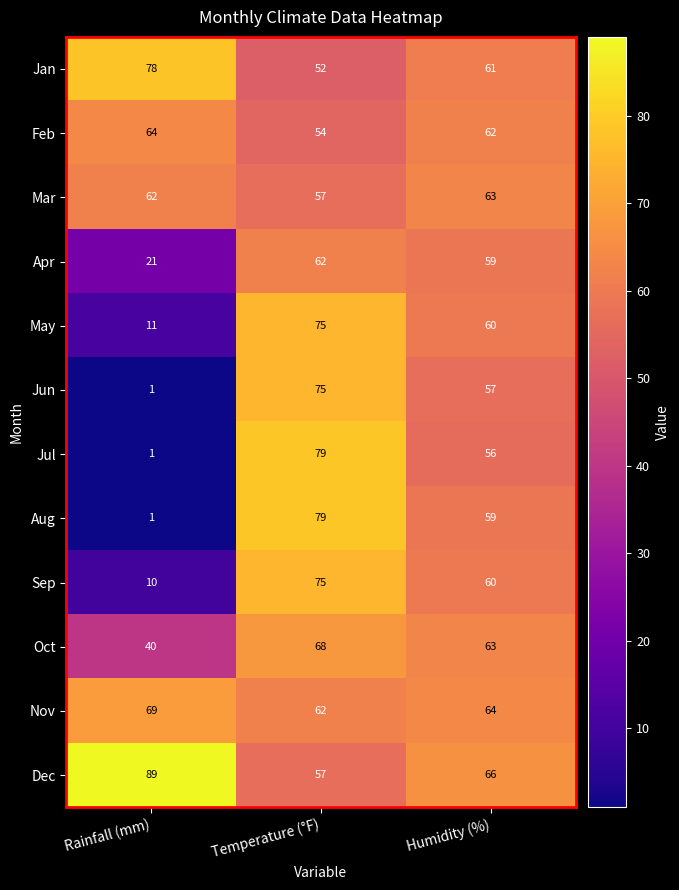

What is the spread (max minus min) of values at Temperature (°F)?

27